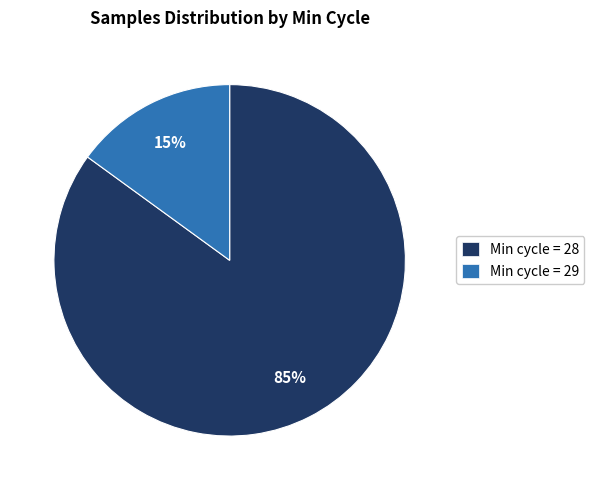

What is the smallest slice in the pie chart?

Min cycle = 29